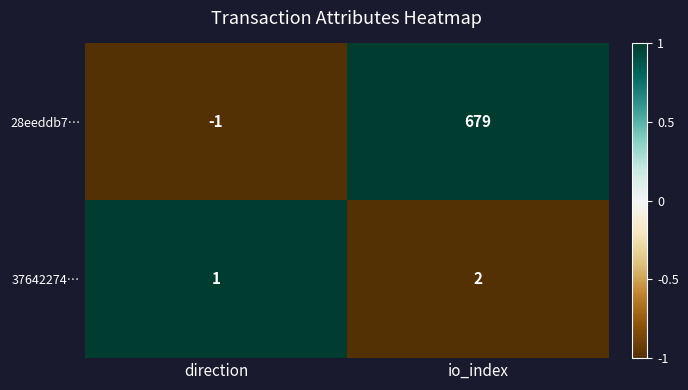

Is it true that 37642274… equals 3 at io_index?

False